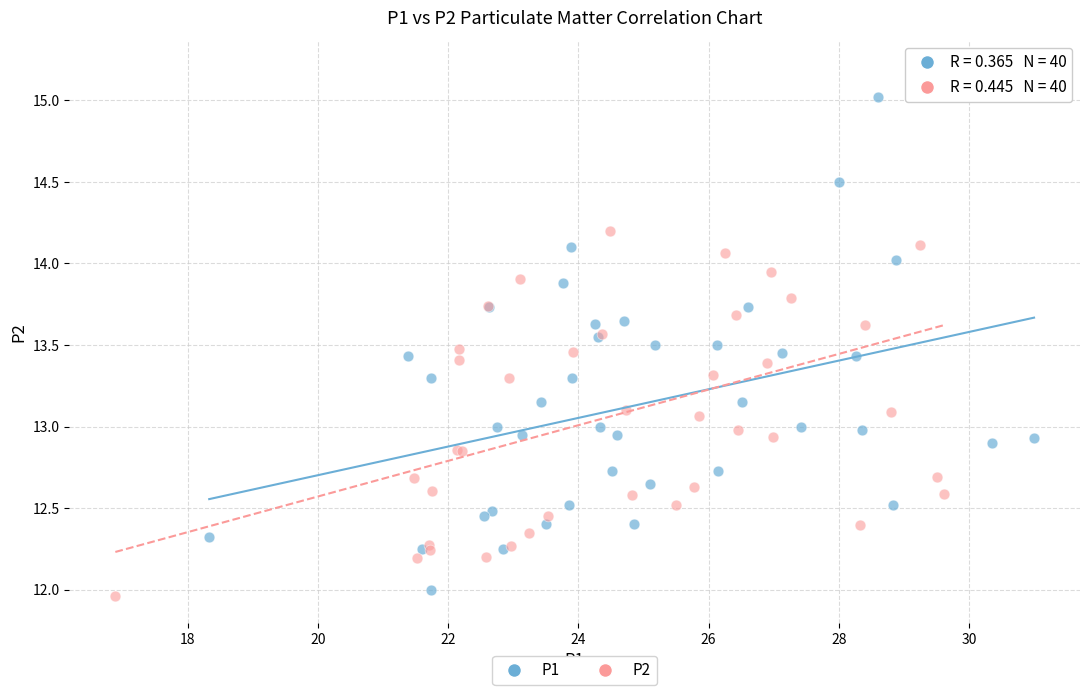

Which series has the widest spread of Y values?

P2